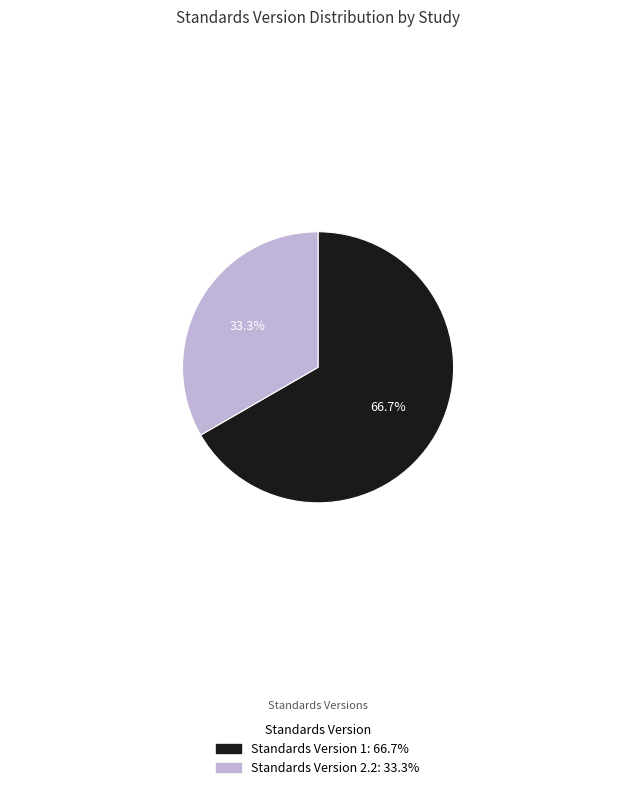

Is there any slice that represents more than half of the pie?

Yes